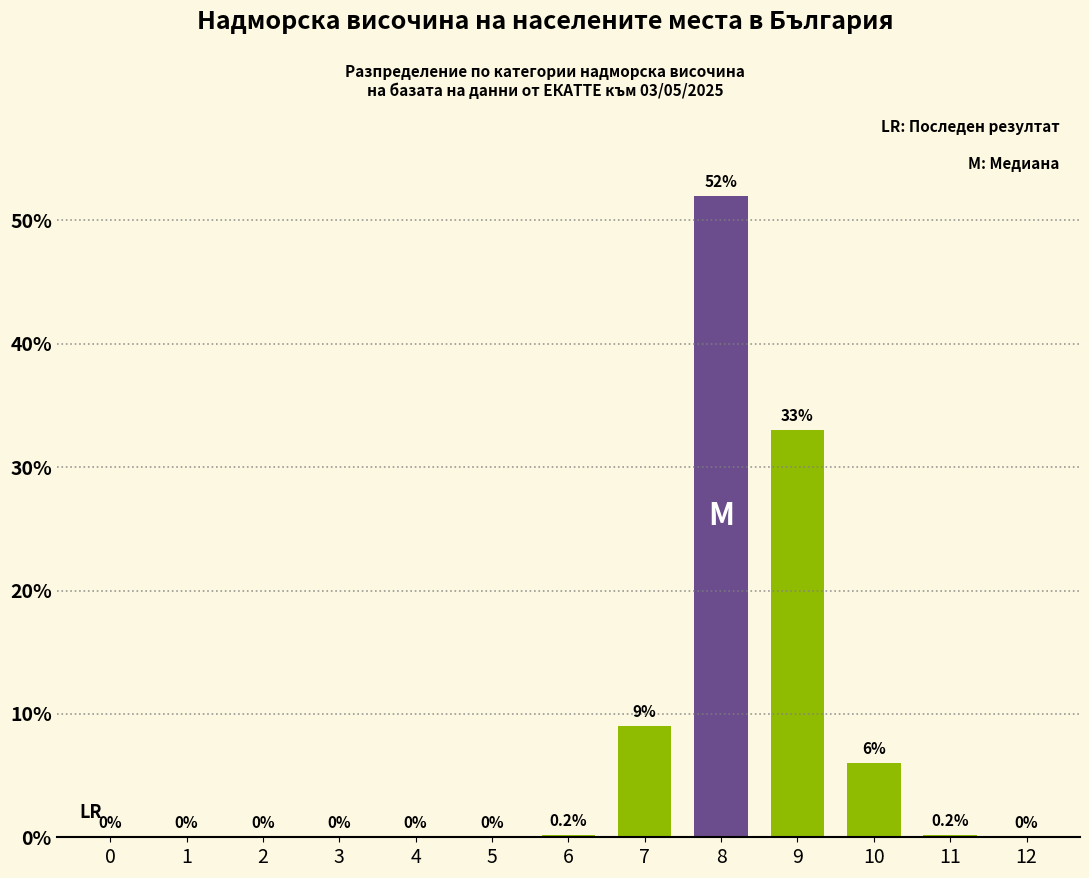

Reading left to right, list all the values displayed in this chart.

0=0.0	1=0.0	2=0.0	3=0.0	4=0.0	5=0.0	6=0.2	7=9.0	8=52.0	9=33.0	10=6.0	11=0.2	12=0.0